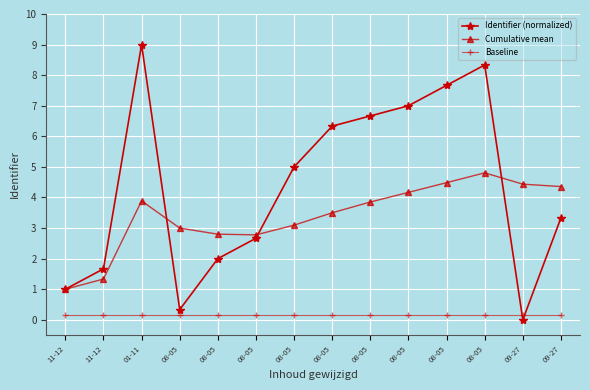

Reading right to left, what are all the values shown in this chart?

Identifier (normalized): 09-27=3.3	09-27=0.0	08-05=8.3	08-05=7.7	08-05=7.0	08-05=6.7	08-05=6.3	08-05=5.0	08-05=2.7	08-05=2.0	08-05=0.3	01-11=9.0	11-12=1.7	11-12=1.0
Cumulative mean: 09-27=4.4	09-27=4.4	08-05=4.8	08-05=4.5	08-05=4.2	08-05=3.9	08-05=3.5	08-05=3.1	08-05=2.8	08-05=2.8	08-05=3.0	01-11=3.9	11-12=1.3	11-12=1.0
Baseline: 09-27=0.1	09-27=0.1	08-05=0.1	08-05=0.1	08-05=0.1	08-05=0.1	08-05=0.1	08-05=0.1	08-05=0.1	08-05=0.1	08-05=0.1	01-11=0.1	11-12=0.1	11-12=0.1